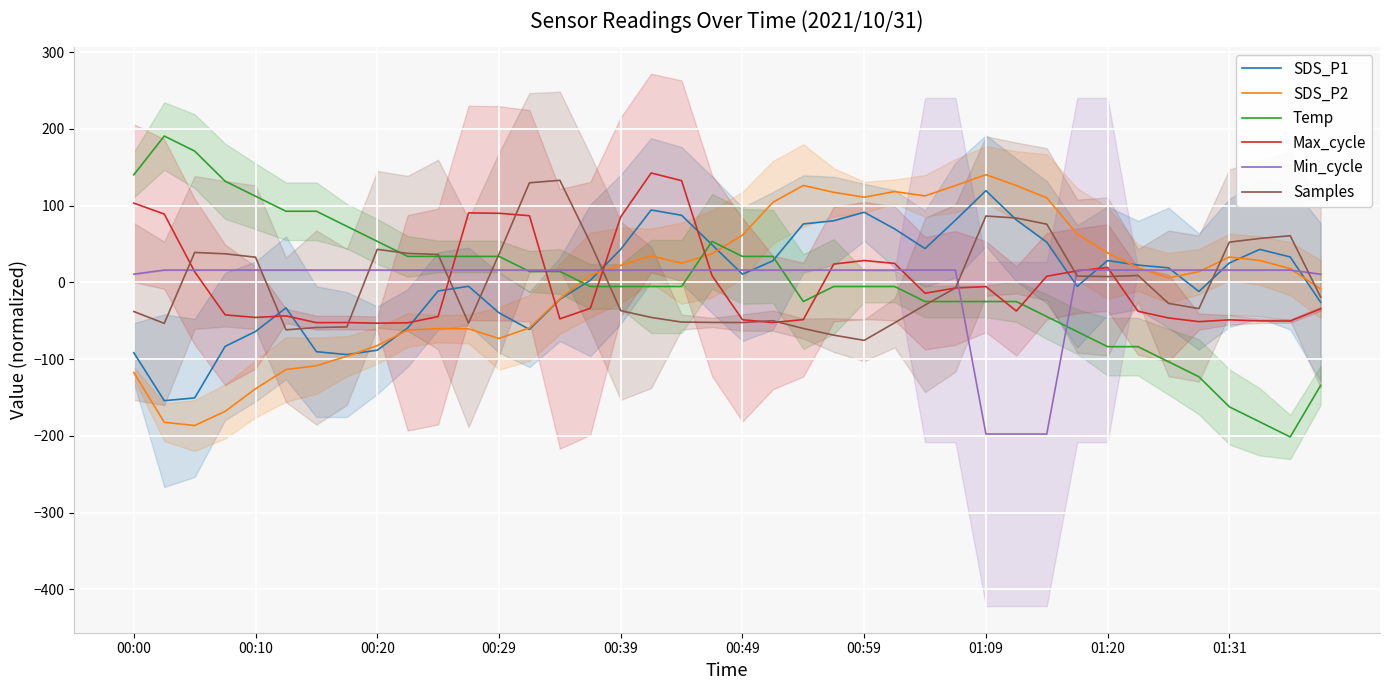

How many data points in Temp are above -5?

18